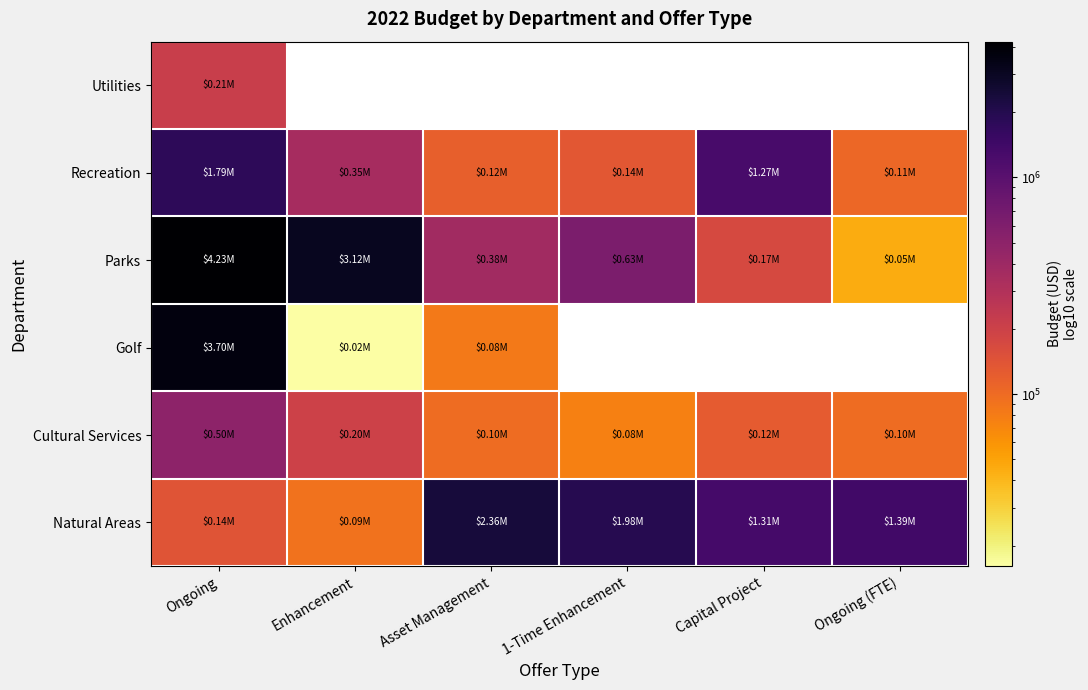

How many values in the Natural Areas series are below 1390811?

3